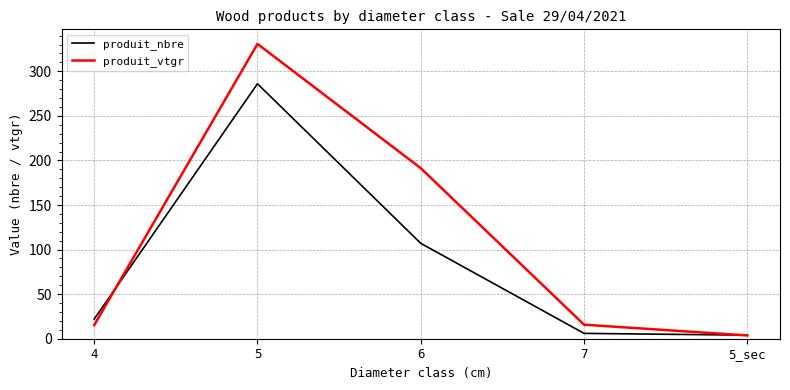

The value of produit_nbre at 6 is 107.0. True or false?

True